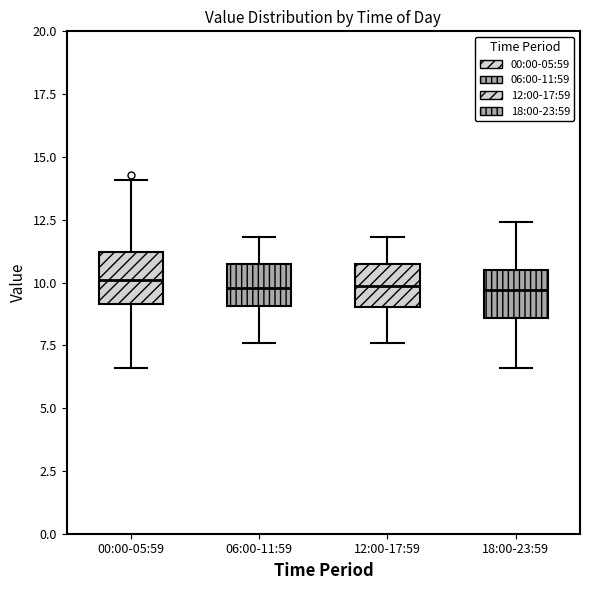

Reading left to right, transcribe this box plot: for each box, give where its median line is, the range the box spans, and where its two whiskers end, as read against the y-axis. The values are not printed on the chart, so give them approximately, as read against the axis.

00:00-05:59: median 10.0, box 9.0 to 11.0, whiskers 6.5 to 14.0
06:00-11:59: median 10.0, box 9.0 to 10.5, whiskers 7.5 to 12.0
12:00-17:59: median 10.0, box 9.0 to 10.5, whiskers 7.5 to 12.0
18:00-23:59: median 9.5, box 8.5 to 10.5, whiskers 6.5 to 12.5